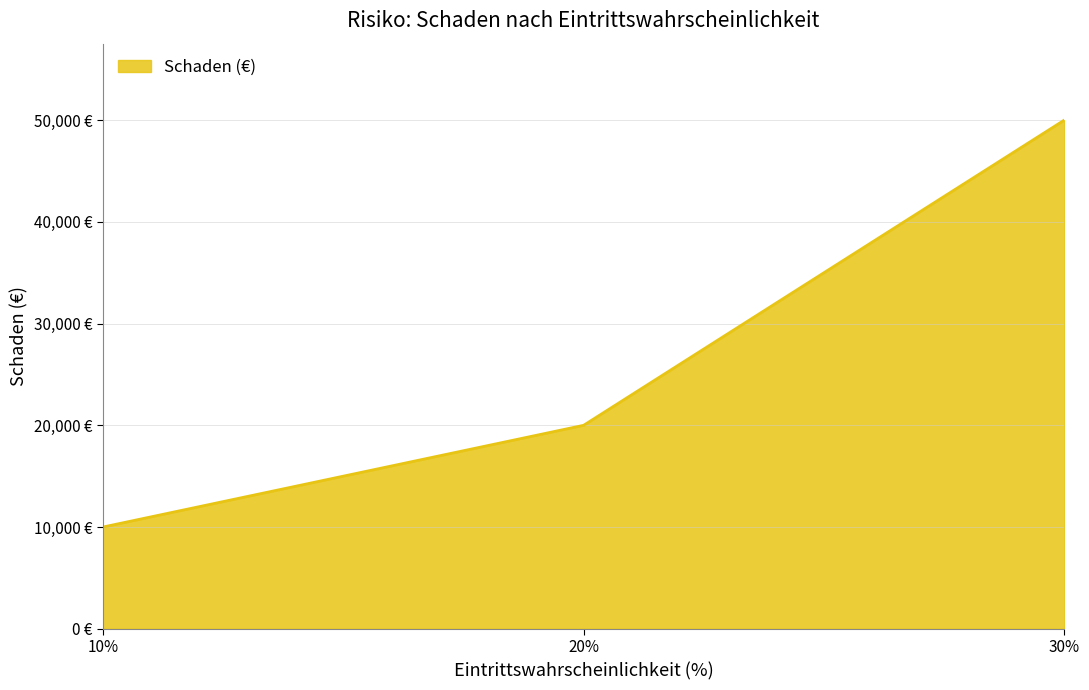

List the labels in order of value, smallest first.

10%, 20%, 30%